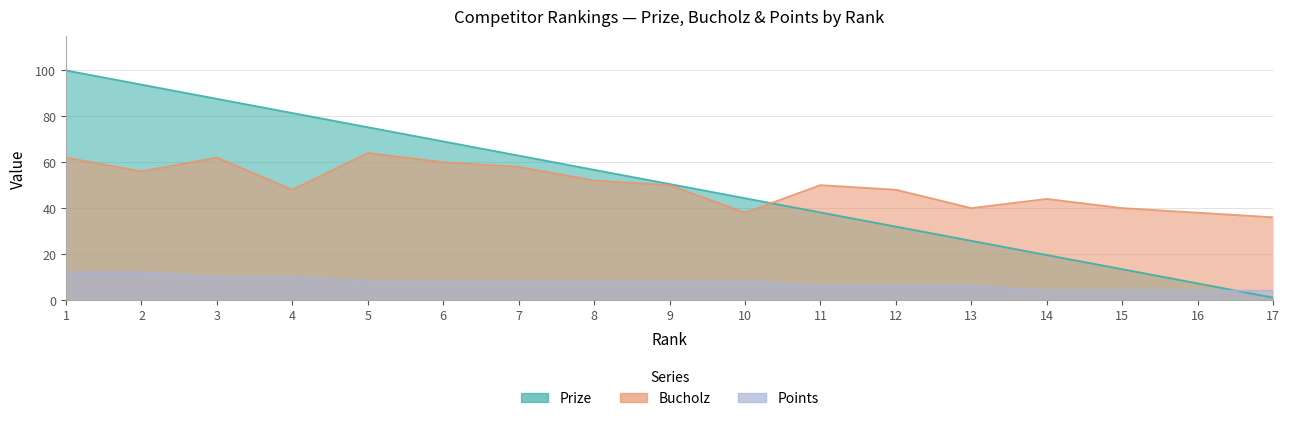

Reading right to left, transcribe all the data shown in this chart.

Prize: 1.0	7.2	13.4	19.6	25.8	31.9	38.1	44.3	50.5	56.7	62.9	69.1	75.2	81.4	87.6	93.8	100.0
Bucholz: 36.0	38.0	40.0	44.0	40.0	48.0	50.0	38.0	50.0	52.0	58.0	60.0	64.0	48.0	62.0	56.0	62.0
Points: 4.0	4.0	4.0	4.0	6.0	6.0	6.0	8.0	8.0	8.0	8.0	8.0	8.0	10.0	10.0	12.0	12.0